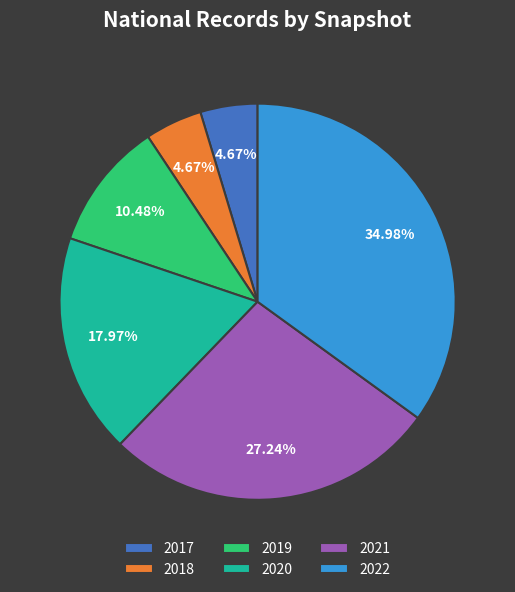

Which has a higher value, 2022 or 2019?

2022